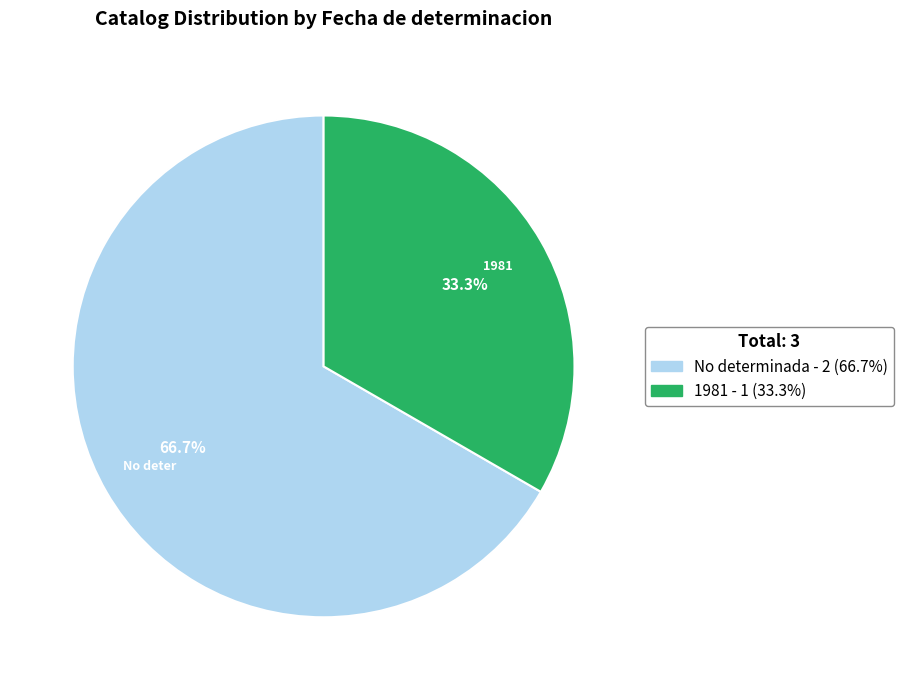

What portion of the pie excludes 1981 - 1 (33.3%)?

66.7%